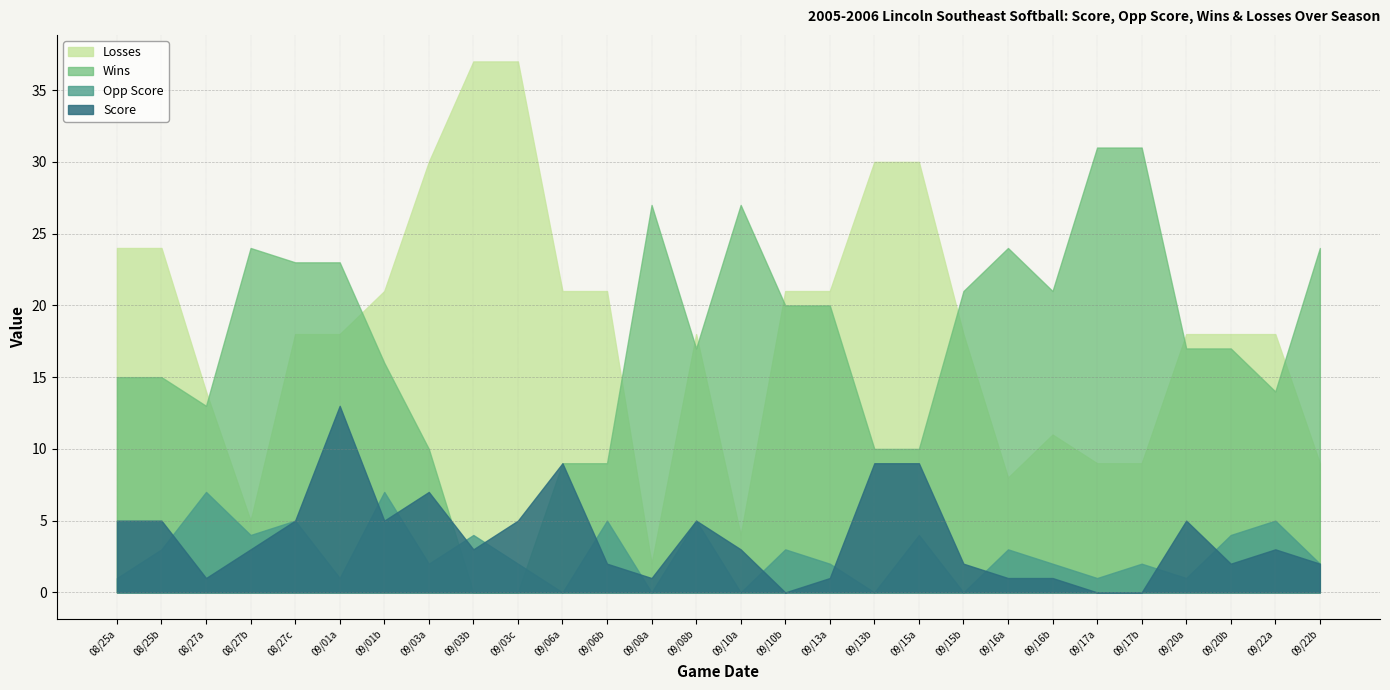

How many data points in Wins are above 17?

13